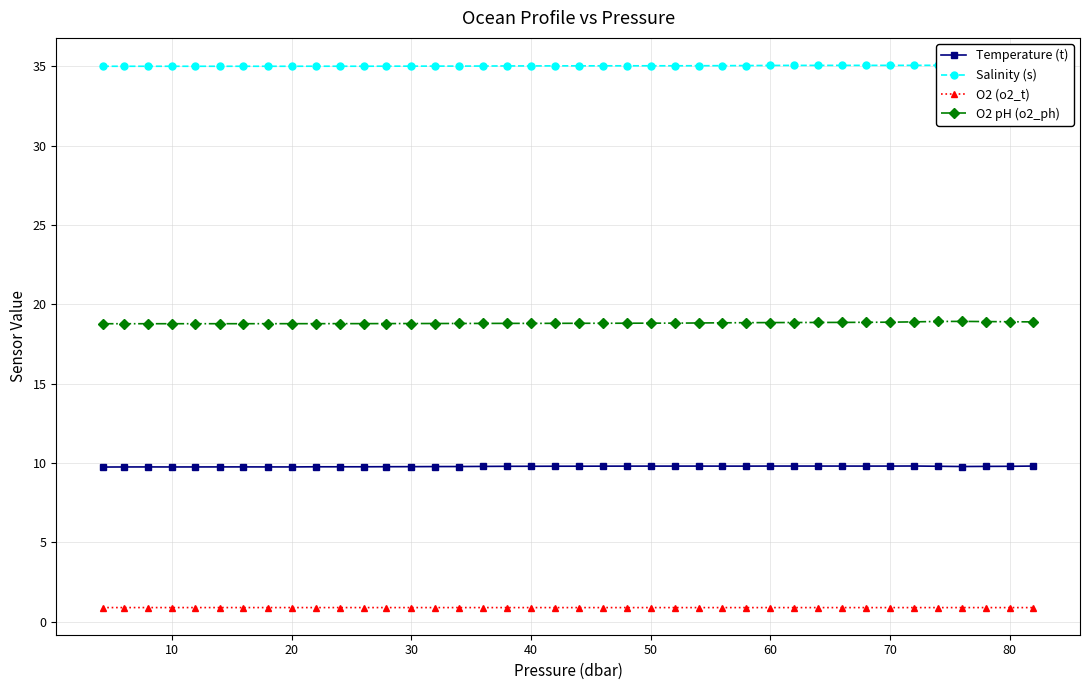

True or false: Temperature (t) and O2 (o2_t) intersect in this chart.

False